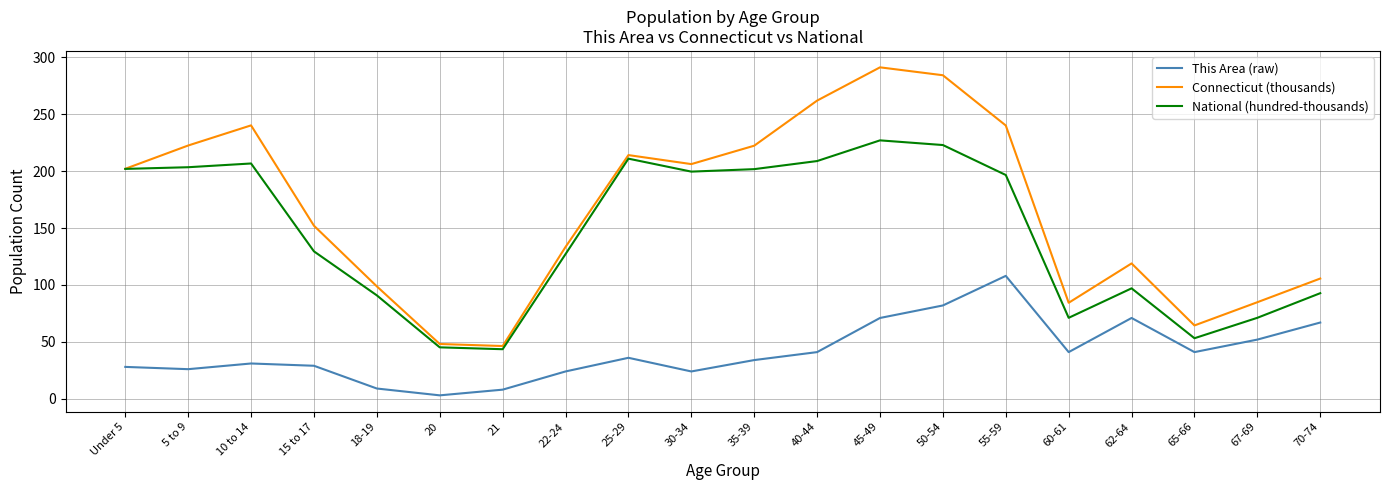

What position from the left is 30-34?

10